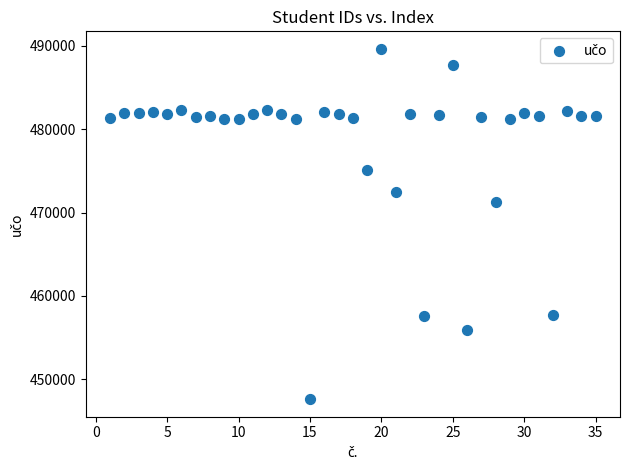

What Y value in the scatter plot is closest to 468629?

471240